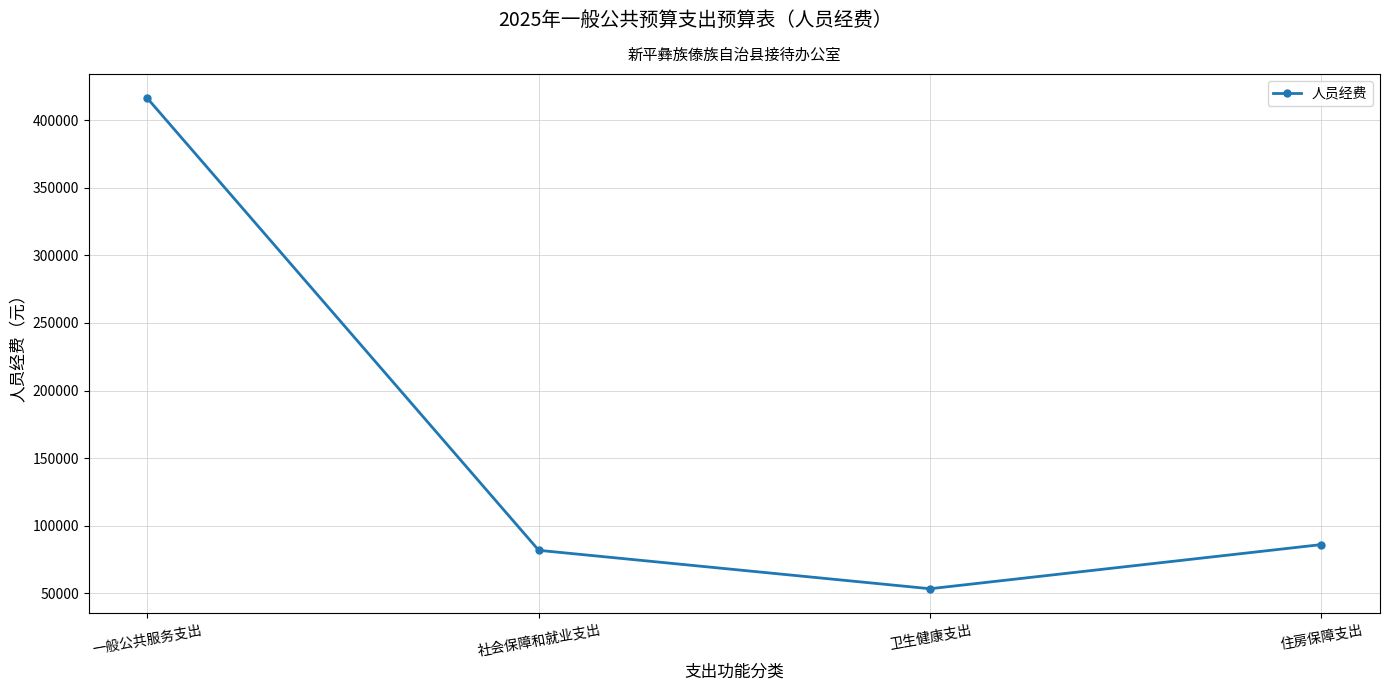

Which category has the lowest value across all series?

卫生健康支出